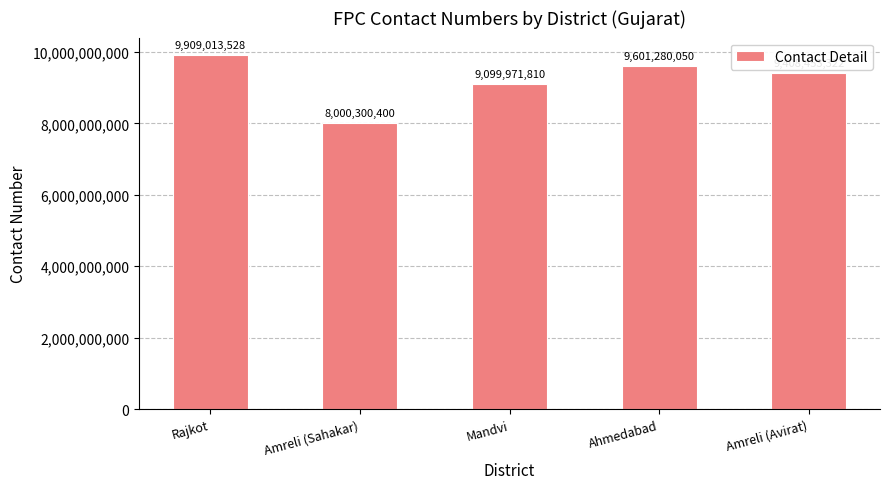

The chart shows a value of 5242678884 at Amreli (Sahakar). True or false?

False